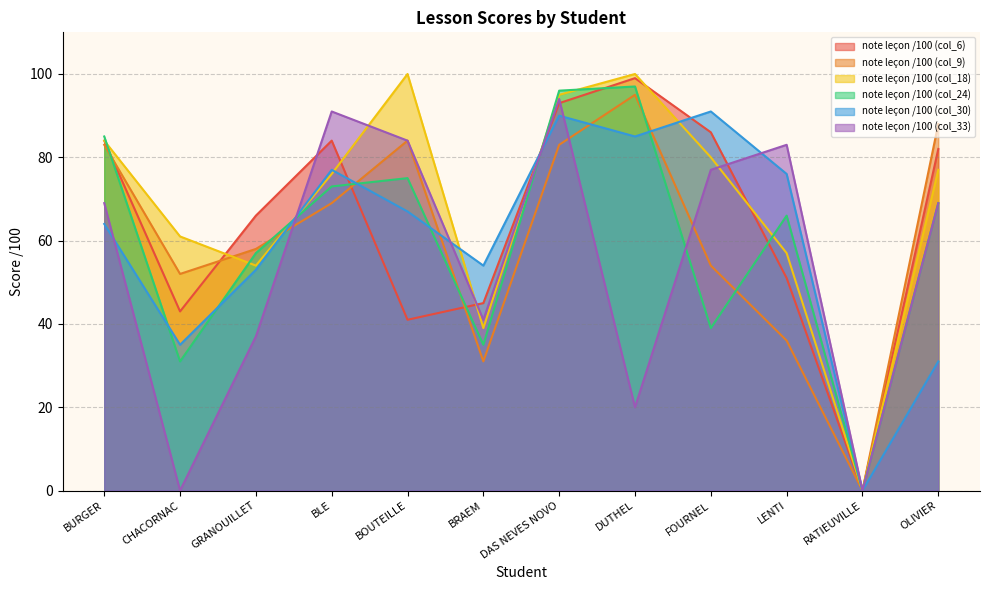

True or false: note leçon /100 (col_33) and note leçon /100 (col_6) cross at least once.

True